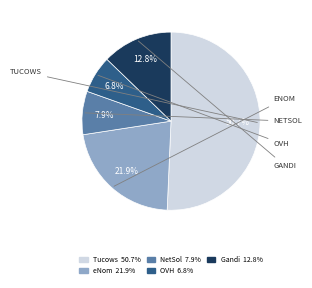

Count the number of slices in the pie.

5